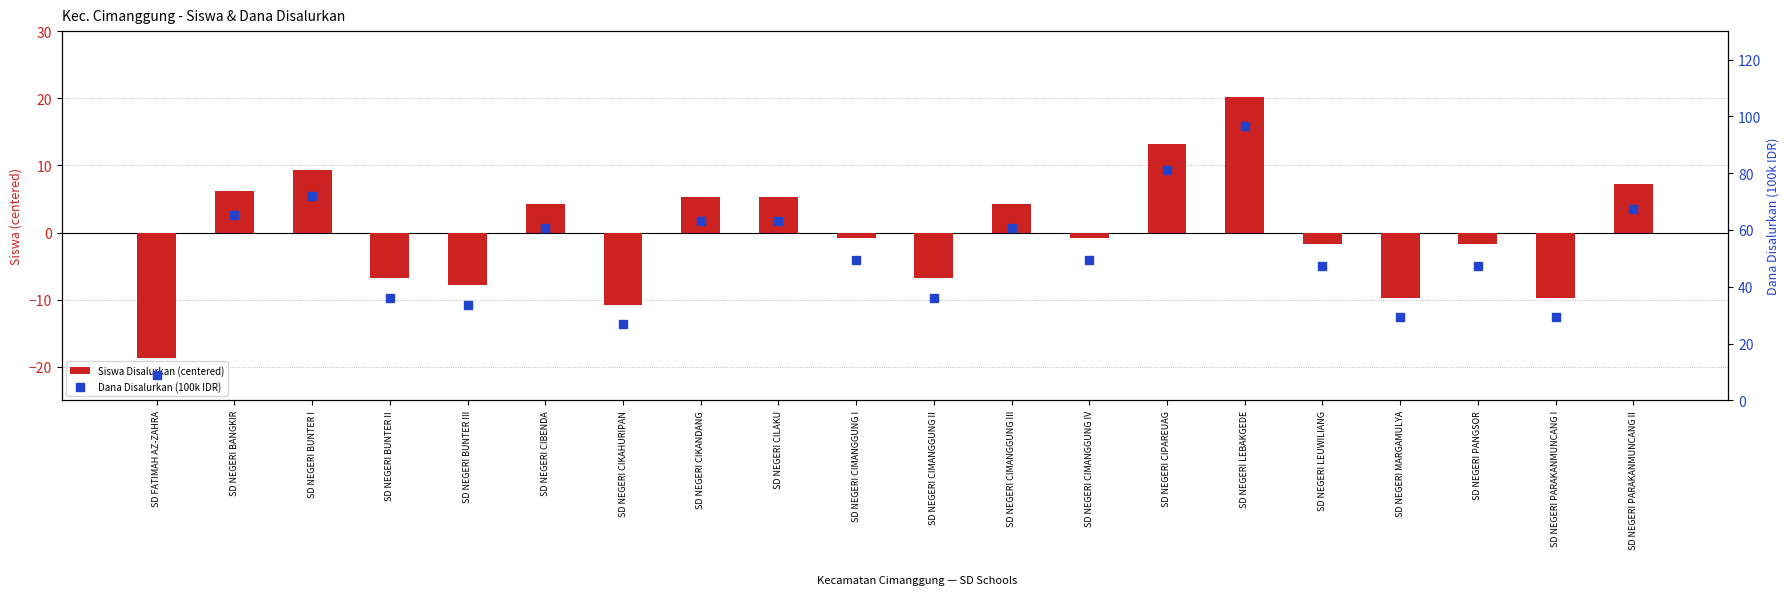

Which series contains the lowest Y value?

Siswa Disalurkan (centered)